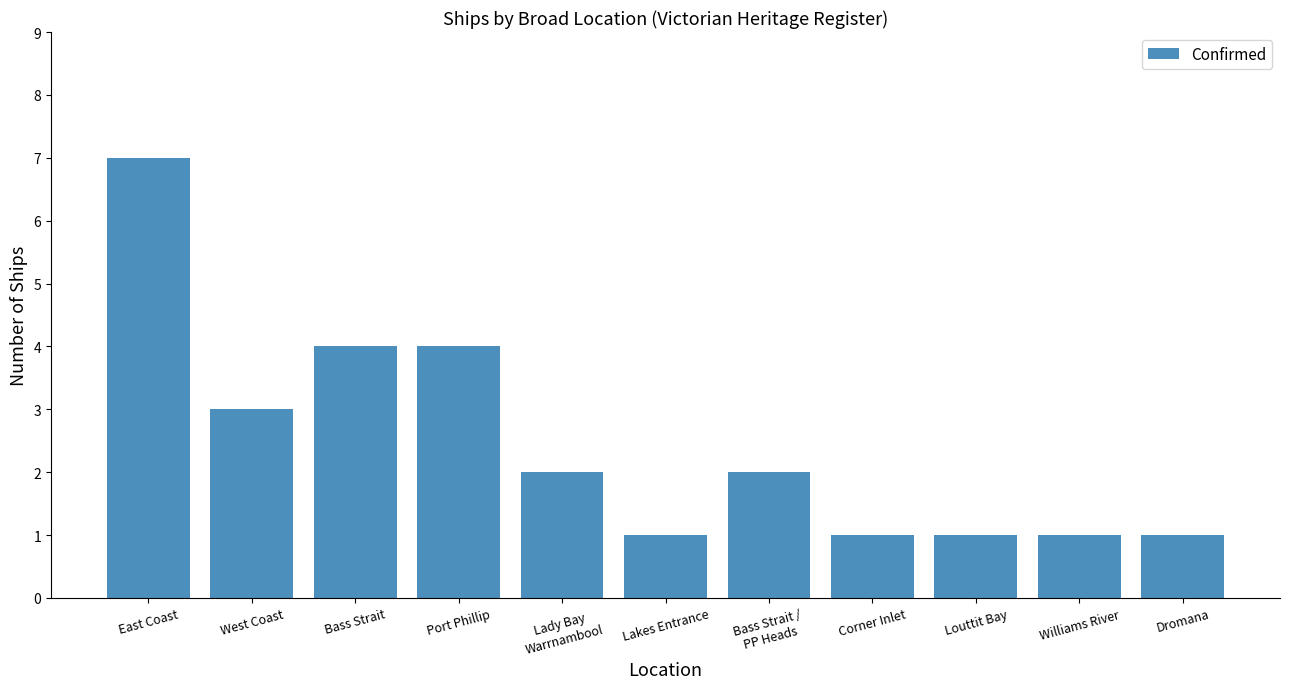

What value does the data have at Bass Strait?

4